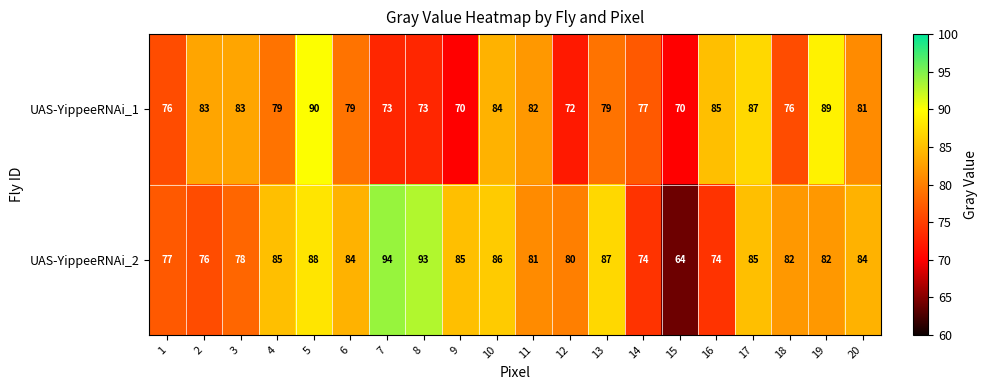

Between 13 and 20, which series saw the biggest shift?

UAS-YippeeRNAi_2